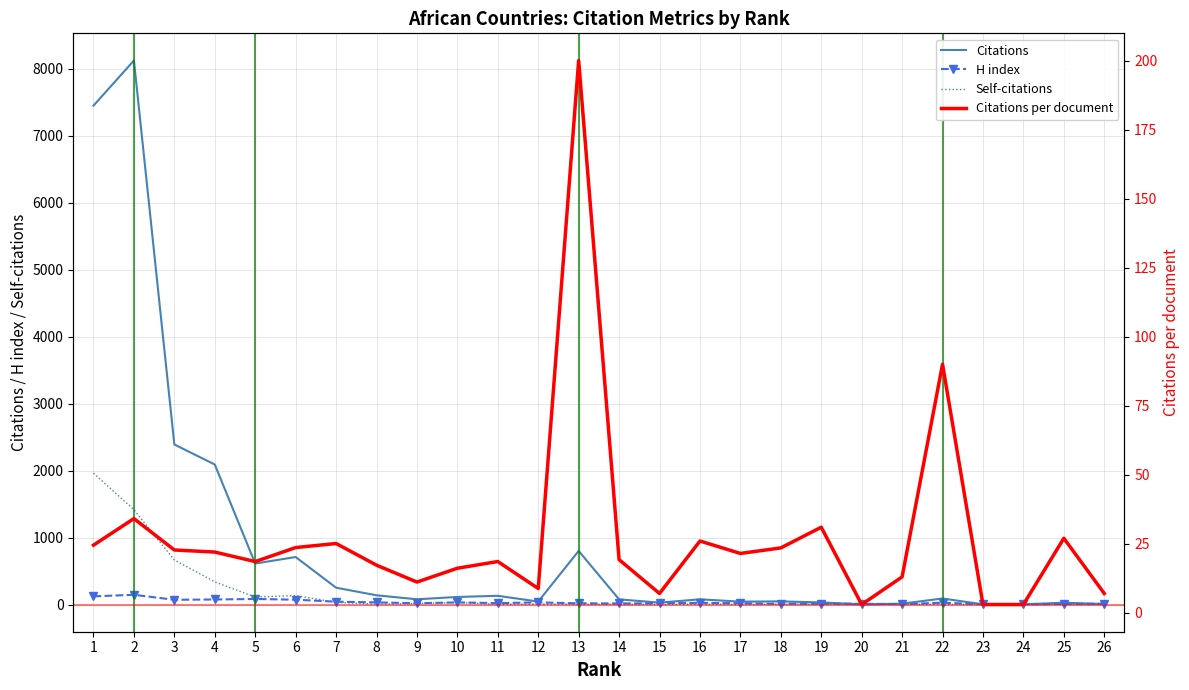

What is the difference between the Citations per document values at 19 and 14?

11.8